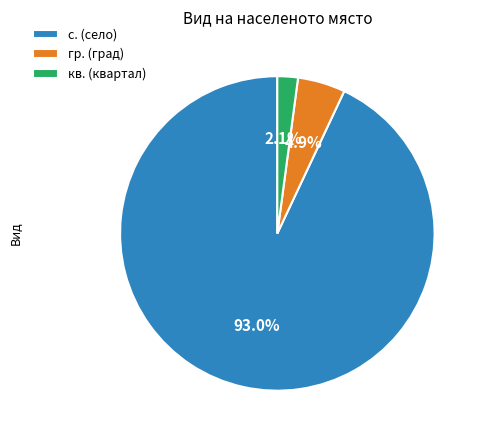

What is the majority slice?

с. (село)